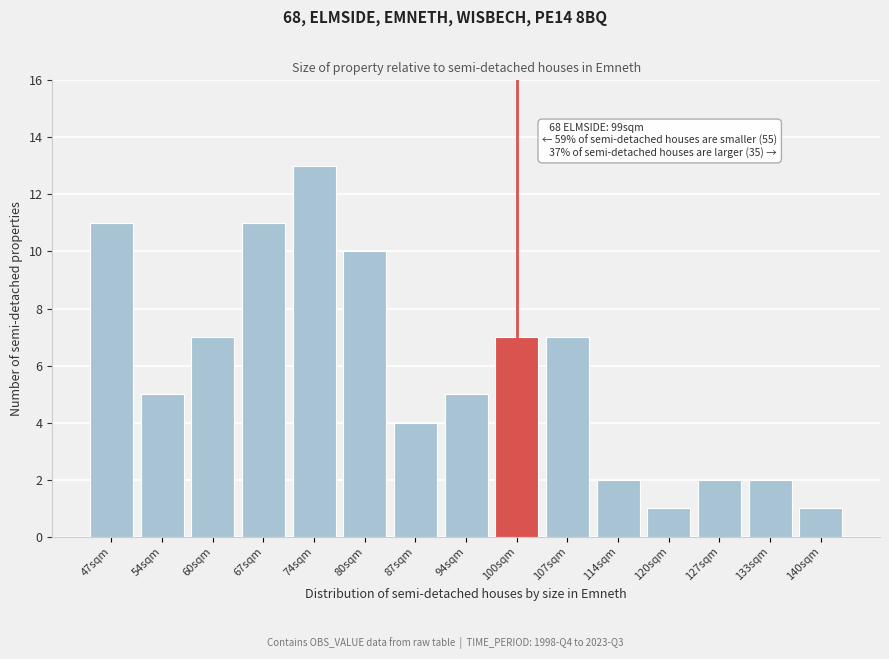

Reading right to left, extract all data points from this chart.

140sqm=1	133sqm=2	127sqm=2	120sqm=1	114sqm=2	107sqm=7	100sqm=7	94sqm=5	87sqm=4	80sqm=10	74sqm=13	67sqm=11	60sqm=7	54sqm=5	47sqm=11